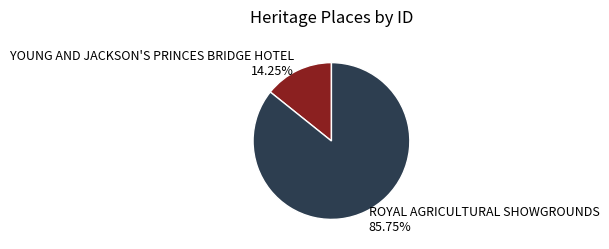

True or false: ROYAL AGRICULTURAL SHOWGROUNDS accounts for 95% of the total.

False